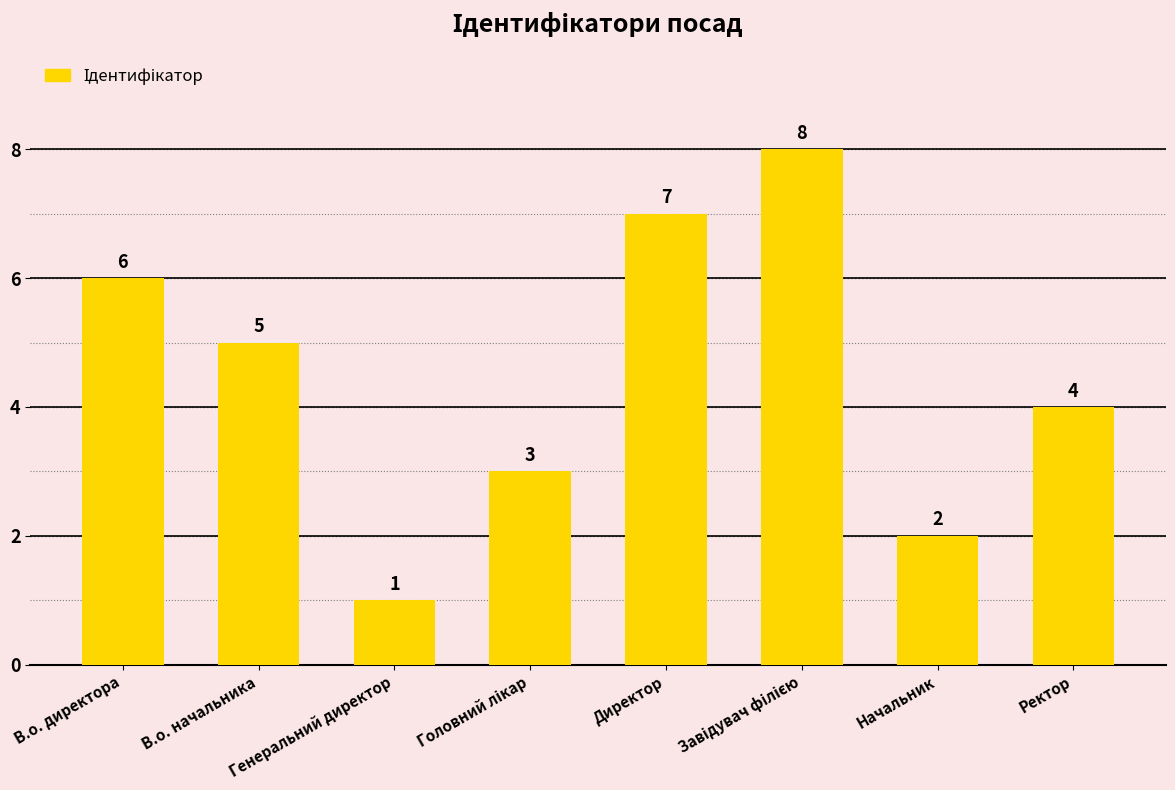

What is the value of the 7th bar from the left?

2